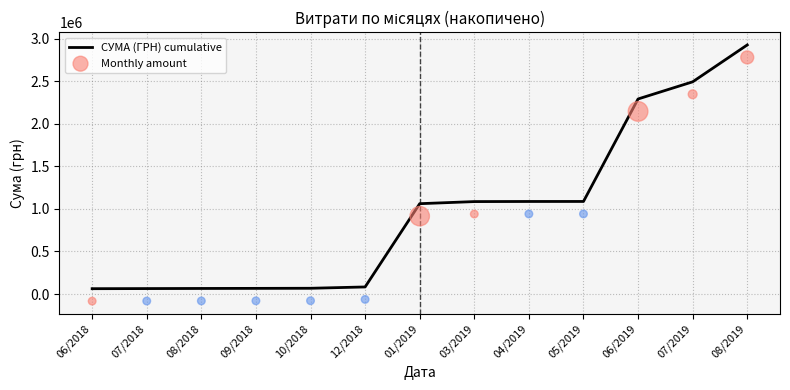

What are all the series names shown in the legend?

СУМА (ГРН) cumulative, Monthly amount